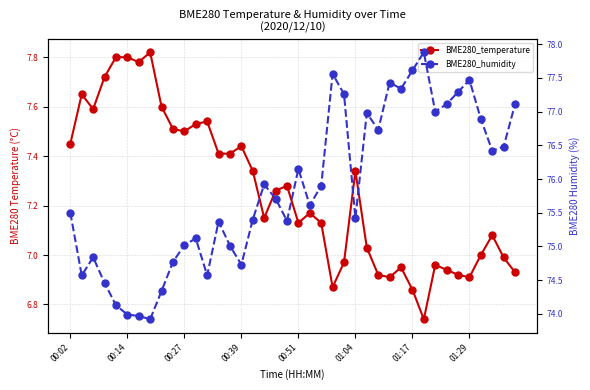

True or false: BME280_temperature and BME280_humidity cross at least once.

False